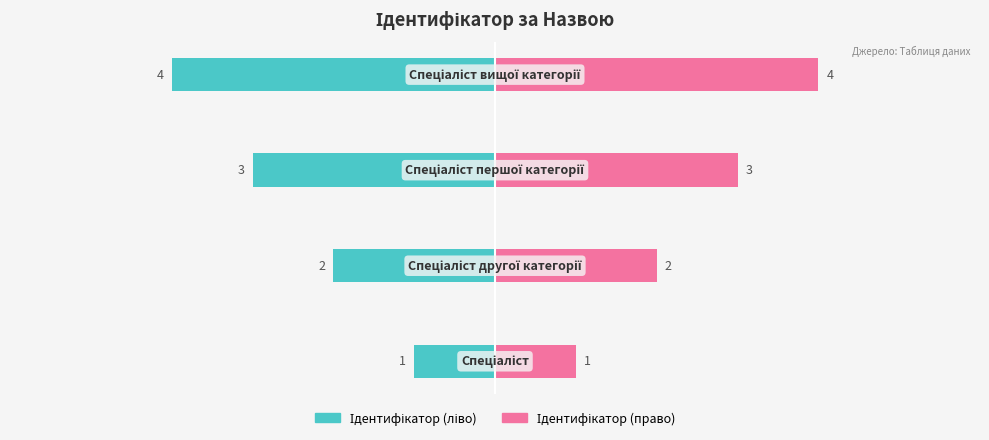

What is the difference between the maximum and second lowest values in the Ідентифікатор (право) series?

2